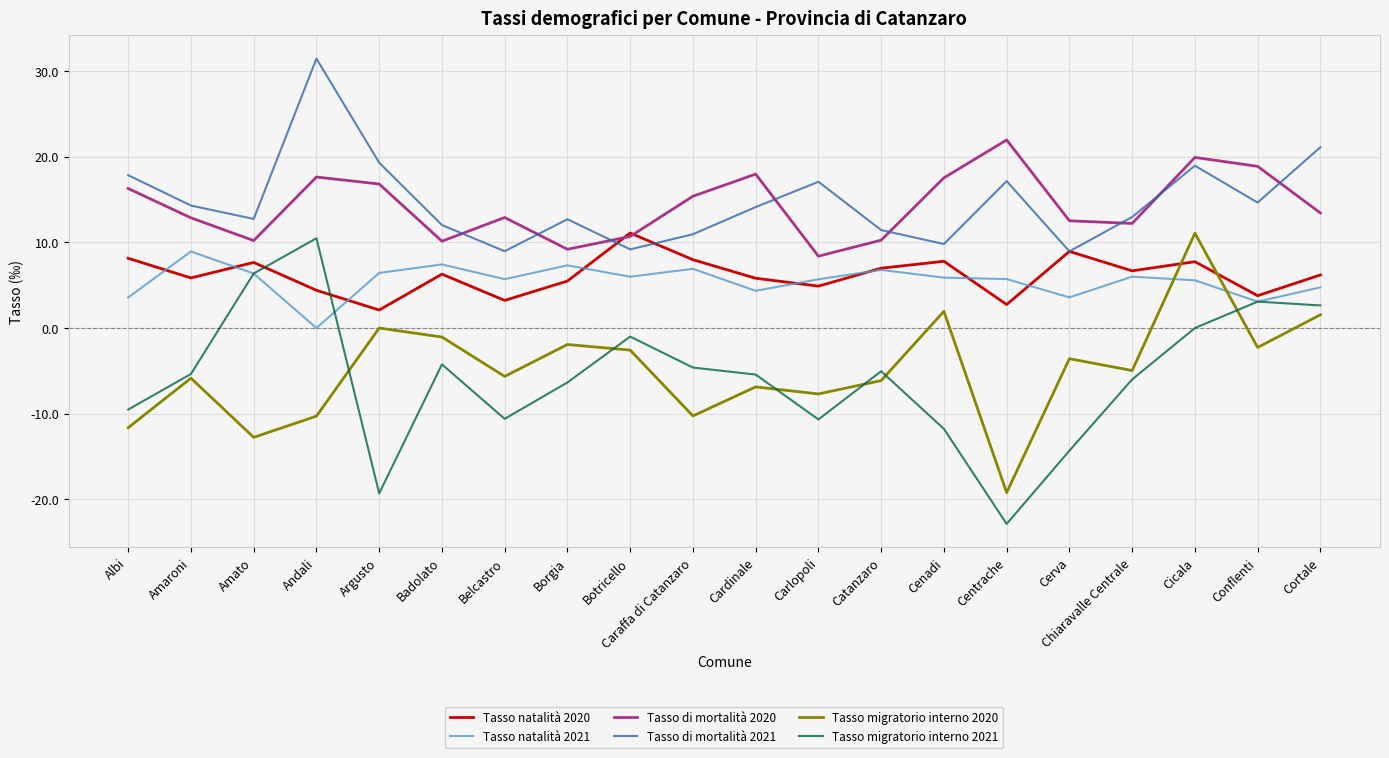

At which category is the sum across all series the highest?

Cicala